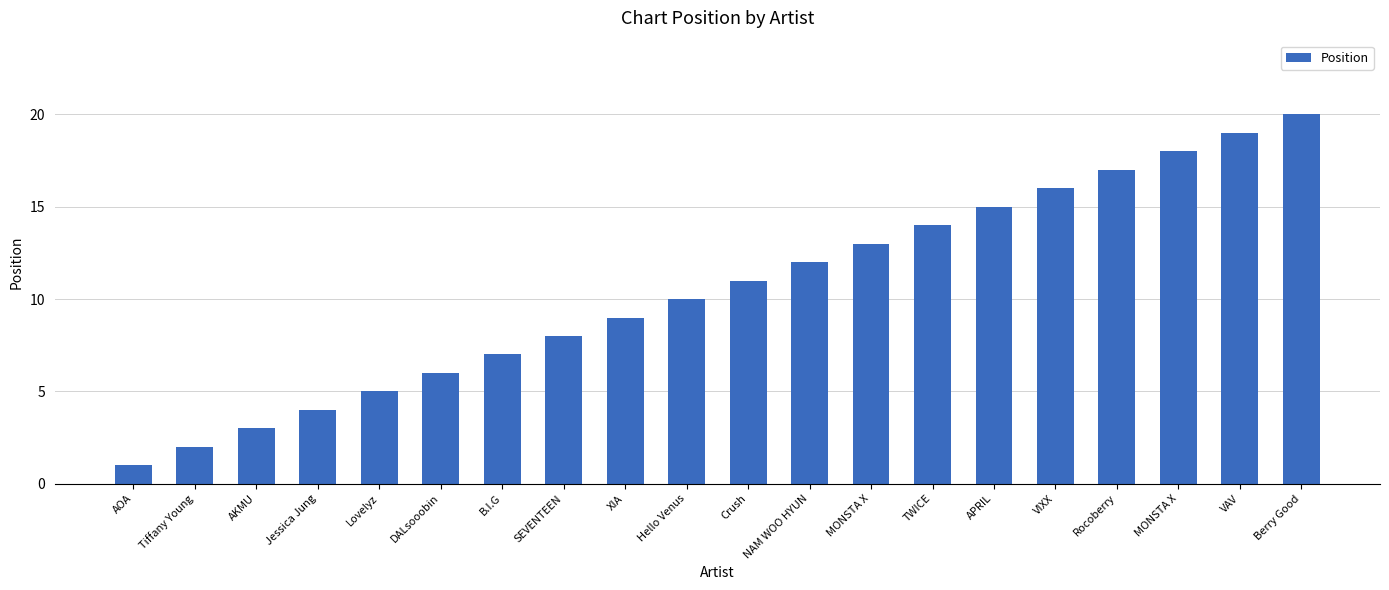

Reading left to right, transcribe all the data shown in this chart.

AOA=1	Tiffany Young=2	AKMU=3	Jessica Jung=4	Lovelyz=5	DALsooobin=6	B.I.G=7	SEVENTEEN=8	XIA=9	Hello Venus=10	Crush=11	NAM WOO HYUN=12	MONSTA X=13	TWICE=14	APRIL=15	VIXX=16	Rocoberry=17	MONSTA X=18	VAV=19	Berry Good=20